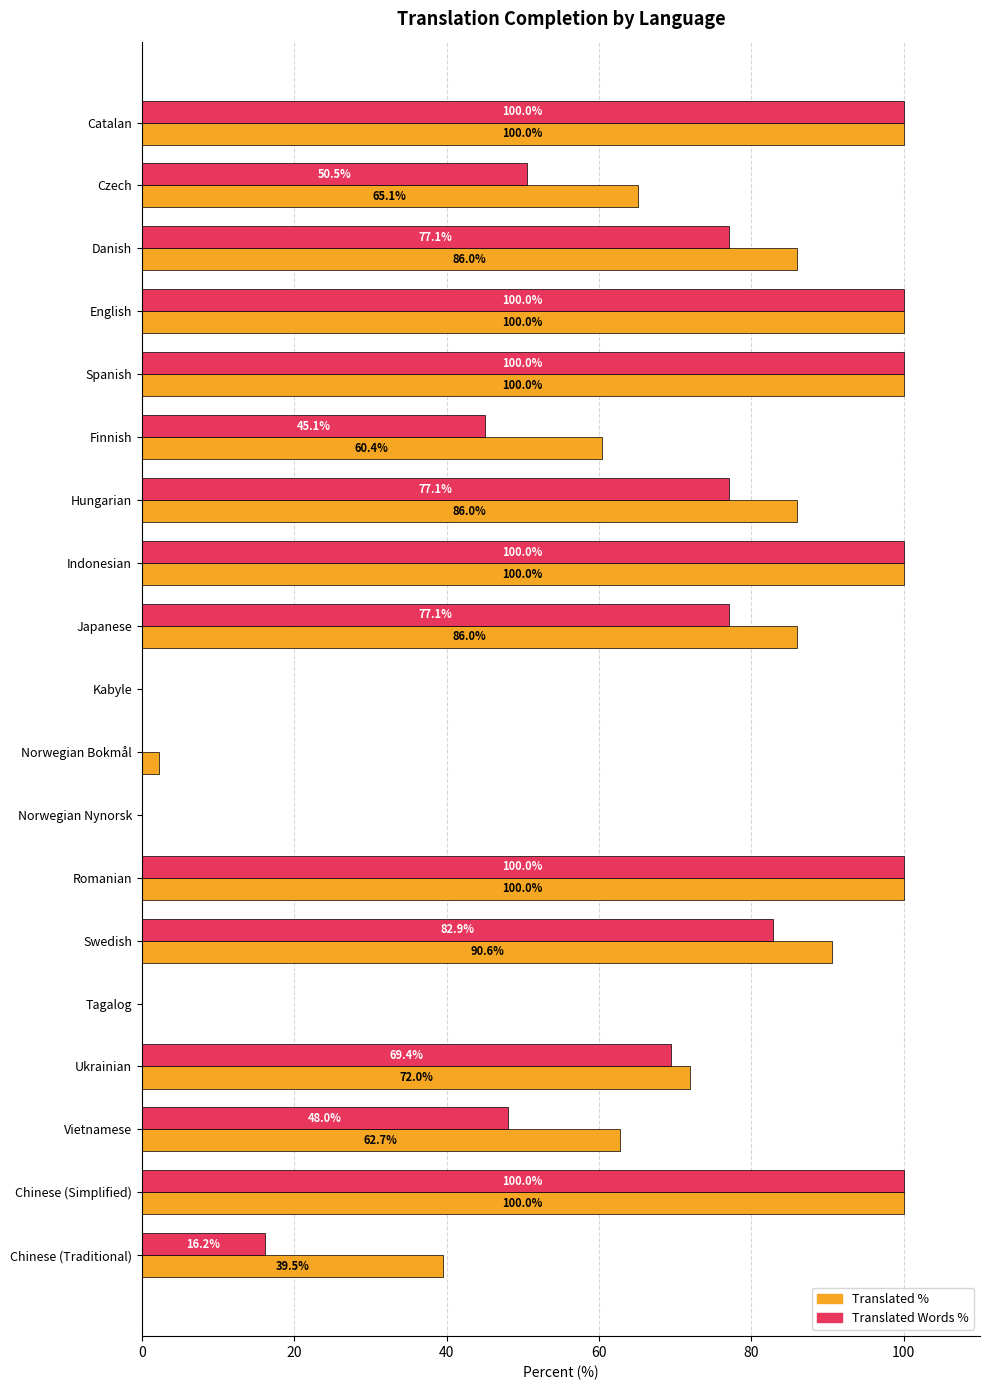

What is the maximum value shown in the chart?

100.0